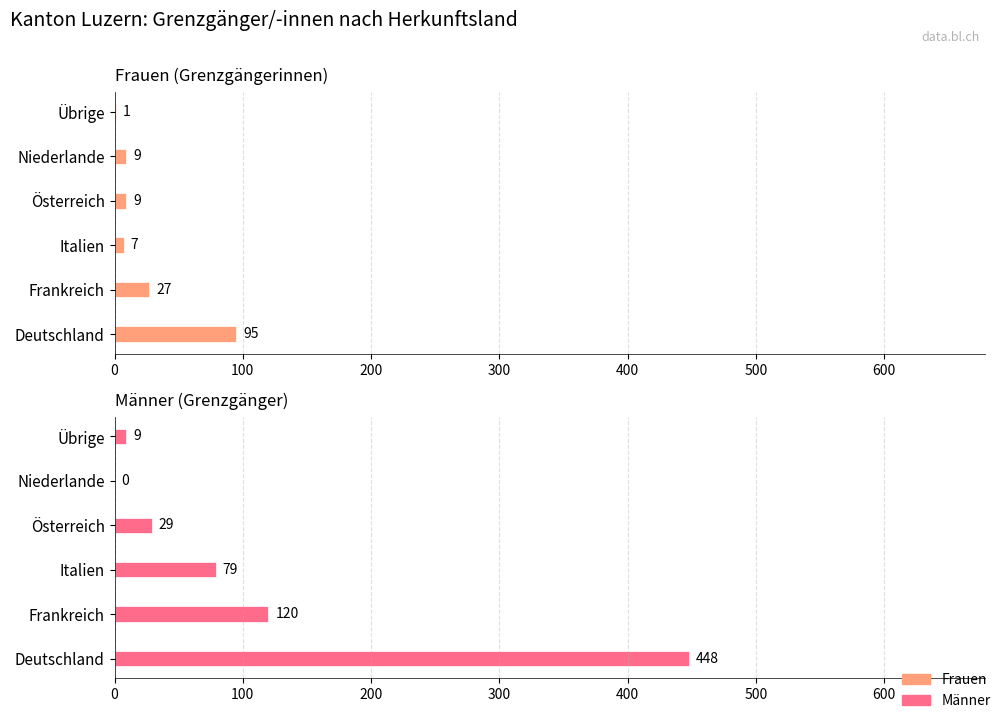

What is the difference between the maximum and minimum values in the Männer series?

448